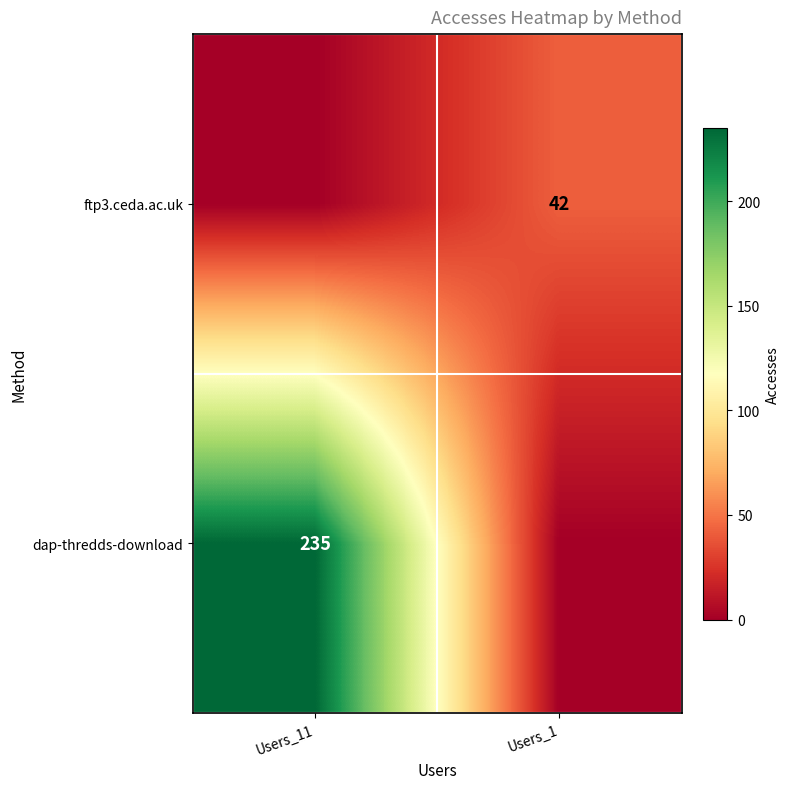

True or false: dap-thredds-download has a value of 235 at Users_11.

True